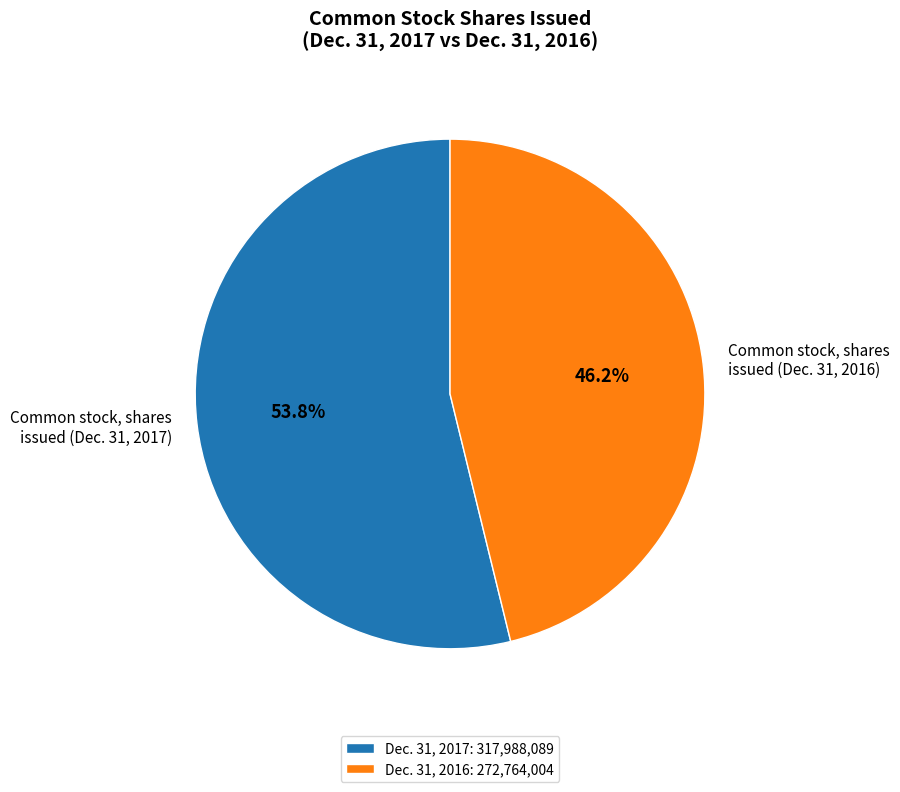

Do Common stock, shares issued (Dec. 31, 2016) and Common stock, shares issued (Dec. 31, 2017) together represent more than half of the pie?

Yes